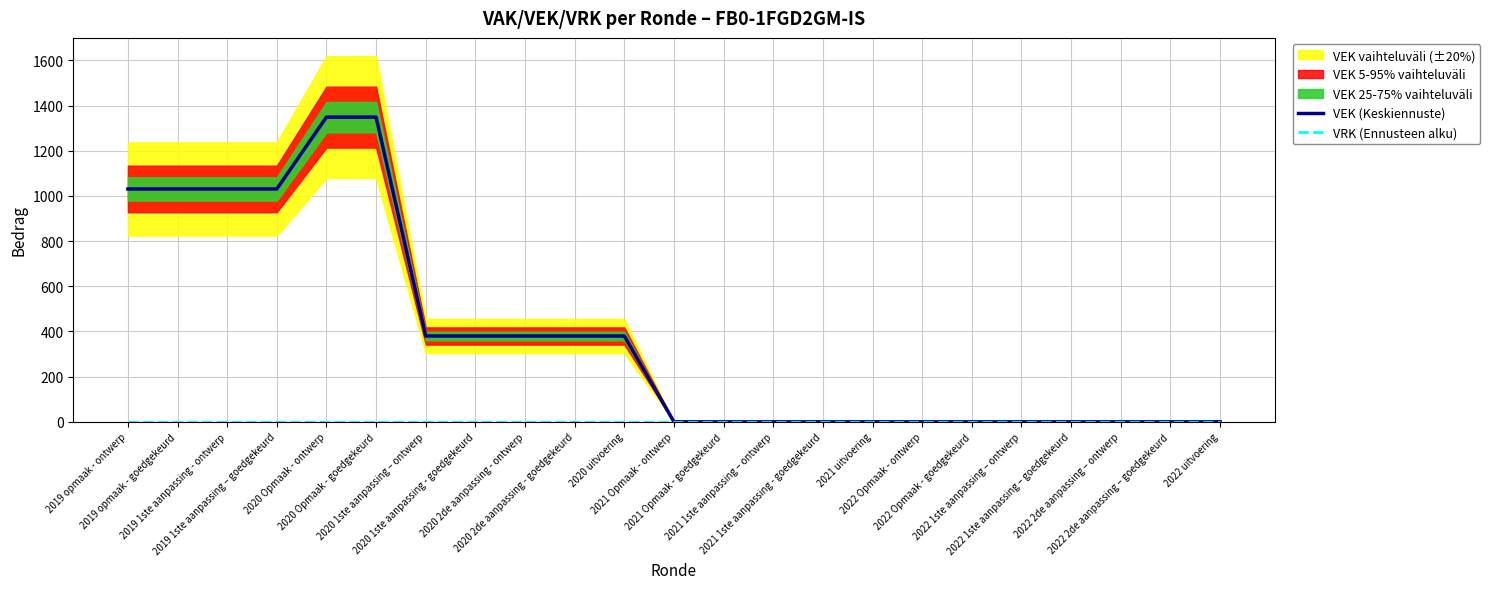

At which label is VEK (Keskiennuste) closest to 674?

2020 1ste aanpassing – ontwerp